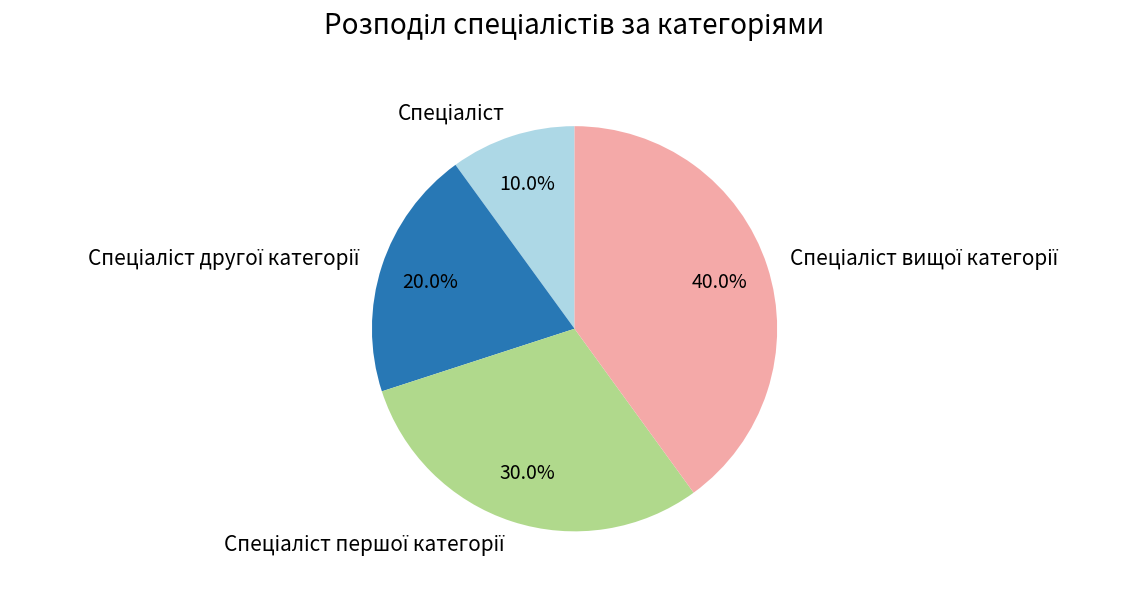

Is there a majority slice in this chart?

No